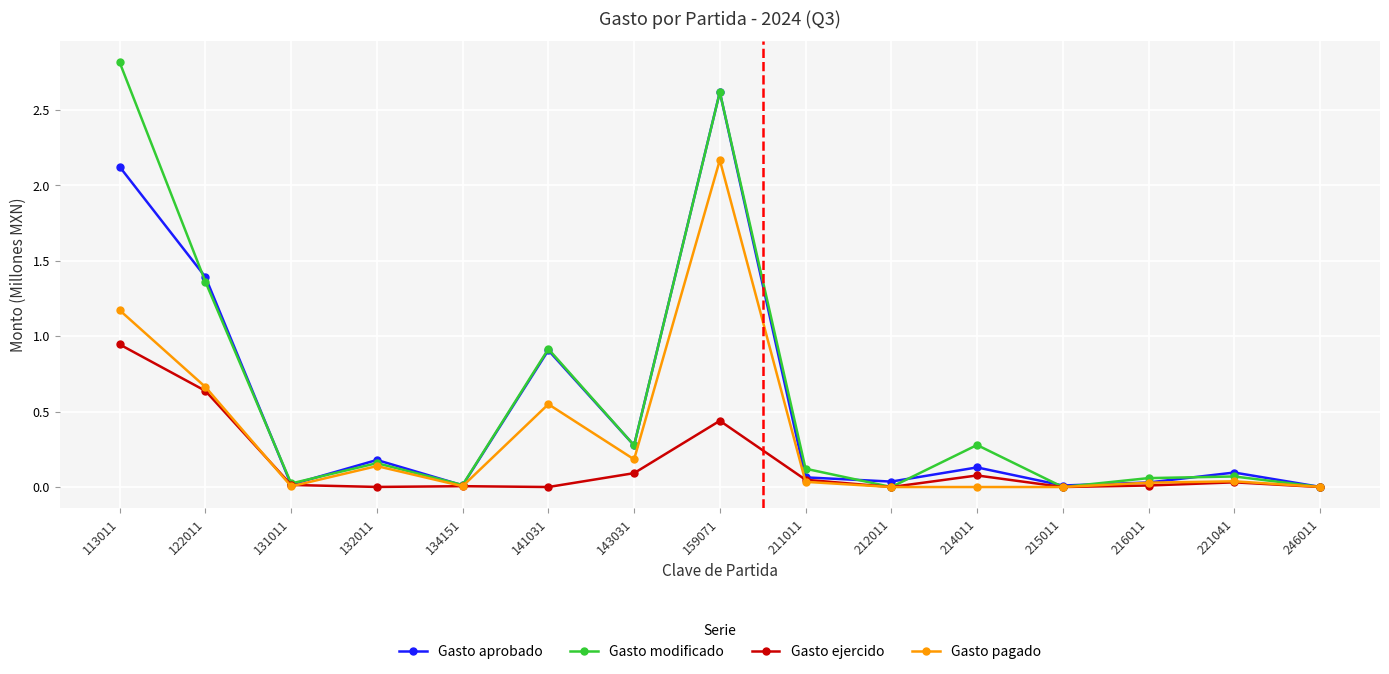

At which label does Gasto pagado reach its peak?

159071